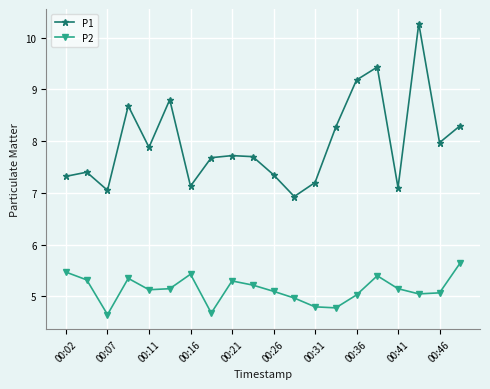

True or false: P2 and P1 intersect in this chart.

False